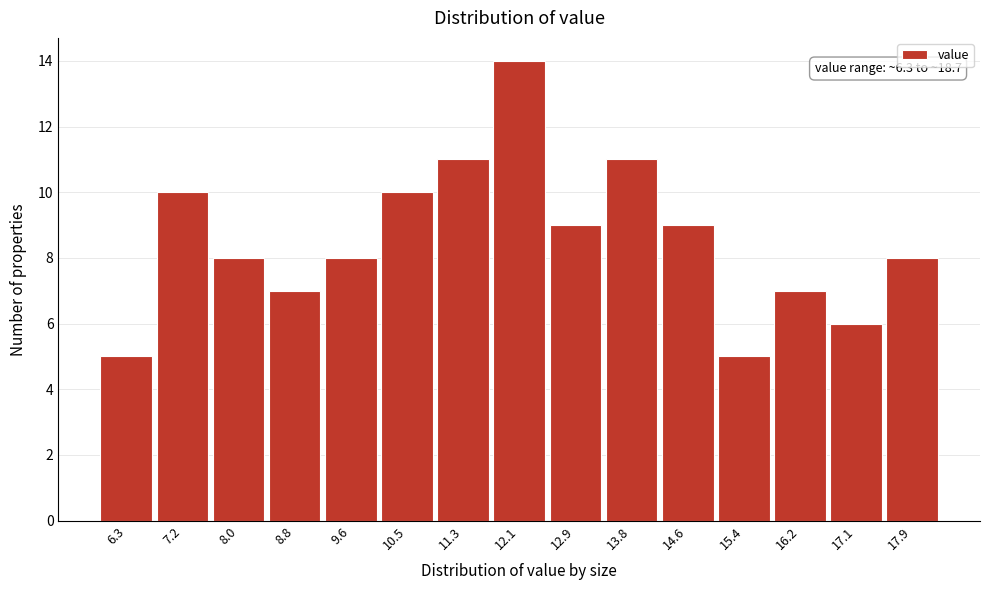

Reading left to right, extract all data points from this chart.

6.3=5	7.2=10	8.0=8	8.8=7	9.6=8	10.5=10	11.3=11	12.1=14	12.9=9	13.8=11	14.6=9	15.4=5	16.2=7	17.1=6	17.9=8